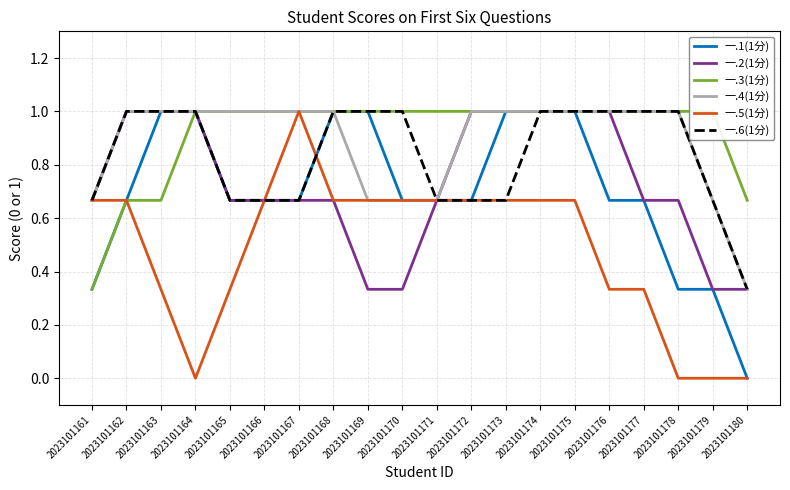

At which category is the sum across all series the highest?

2023101174